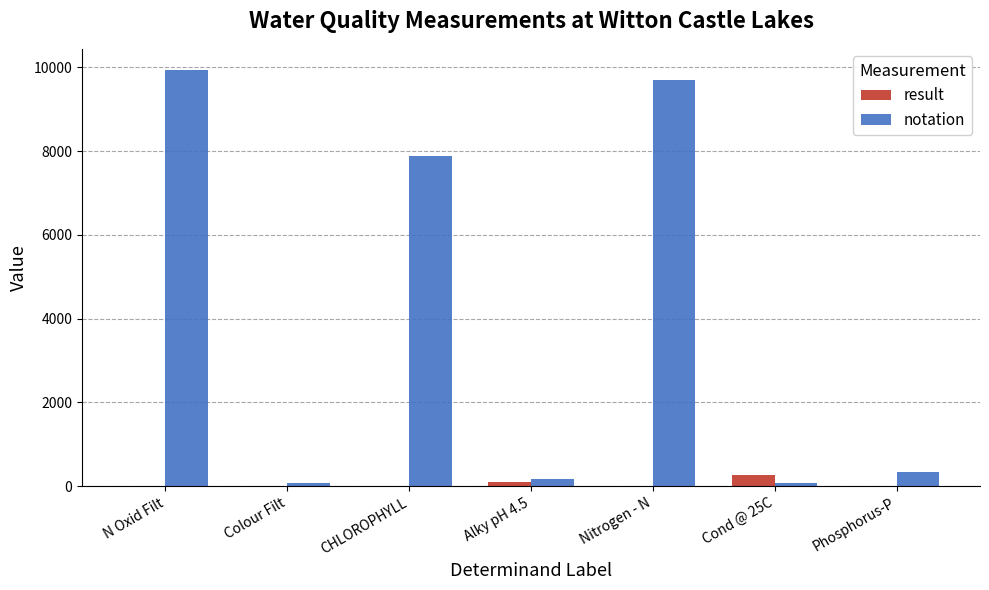

What is the sum of all result values?

383.8